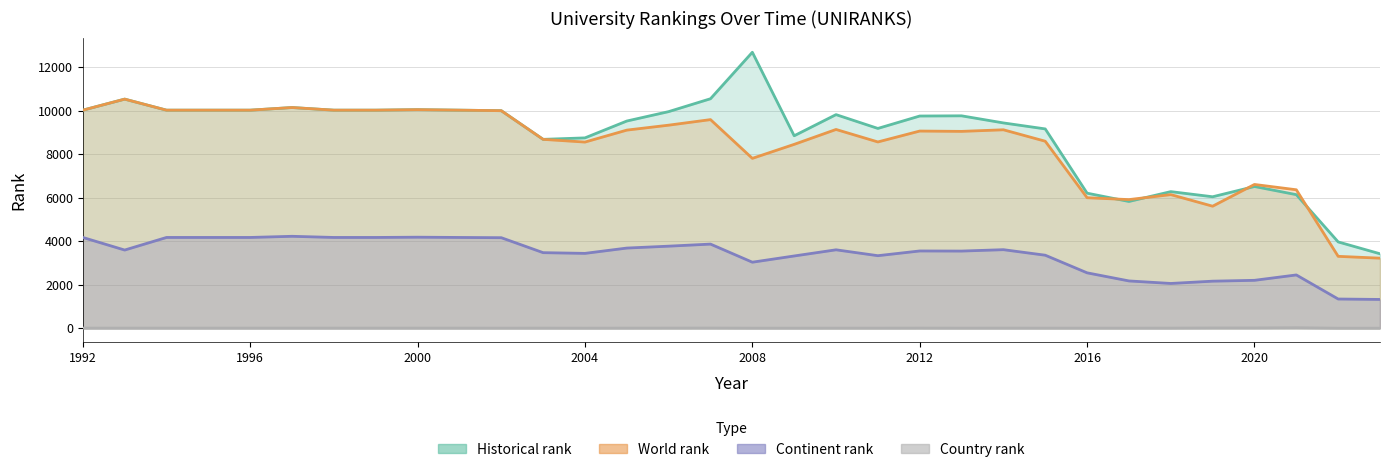

What is the difference between the maximum and minimum values in the continent rank series?

2899